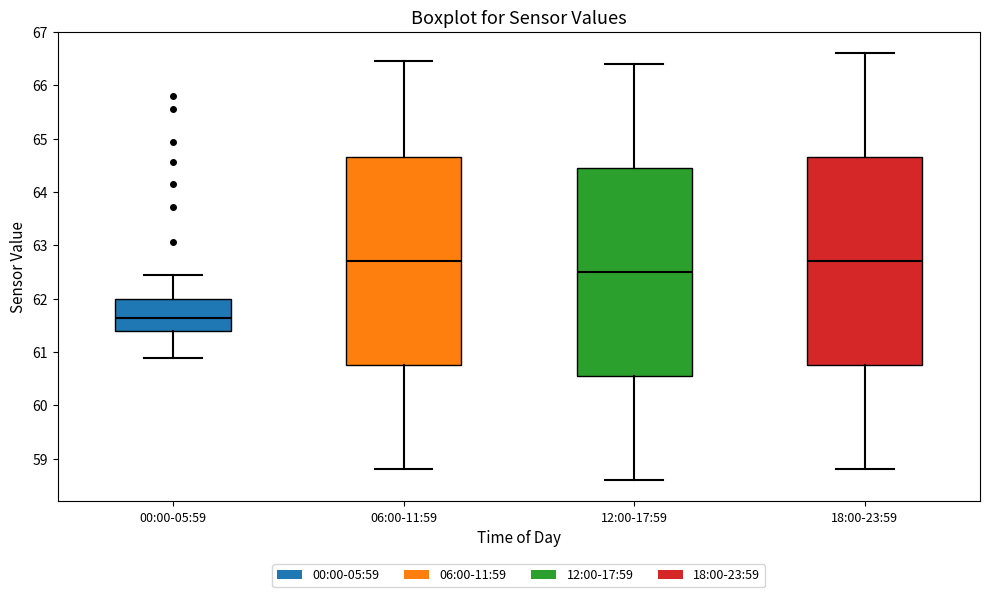

Reading left to right, read every box against the y-axis: the position of its median line, the range the box covers, and the ends of its whiskers. The values are not printed on the chart, so give them approximately, as read against the axis.

00:00-05:59: median 61.6, box 61.4 to 62.0, whiskers 60.9 to 62.4
06:00-11:59: median 62.7, box 60.8 to 64.7, whiskers 58.8 to 66.5
12:00-17:59: median 62.5, box 60.6 to 64.5, whiskers 58.6 to 66.4
18:00-23:59: median 62.7, box 60.8 to 64.7, whiskers 58.8 to 66.6